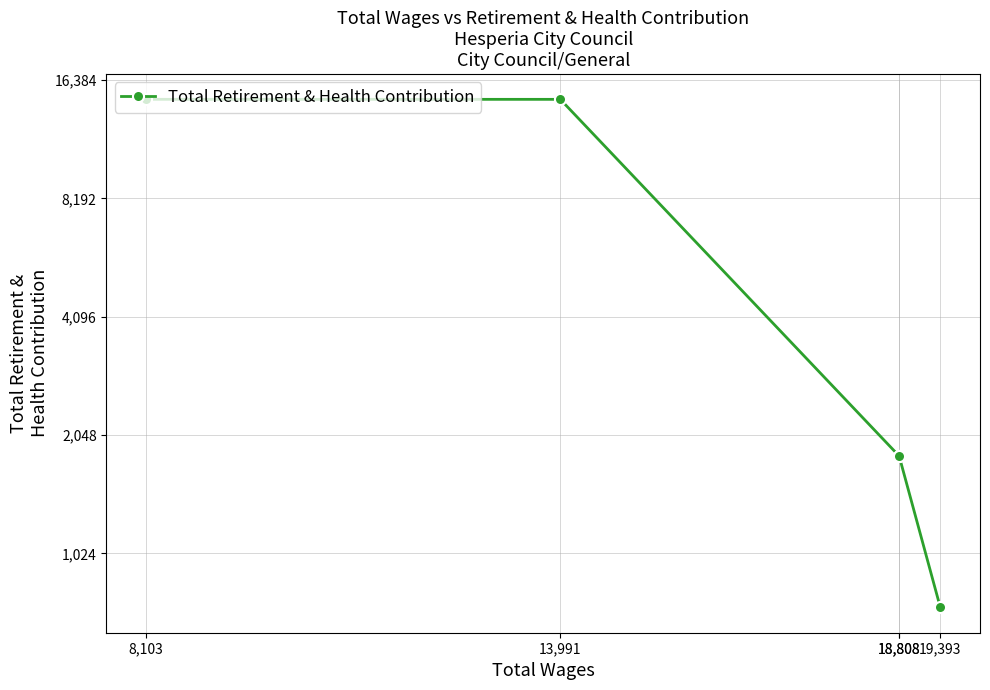

What is the ratio of the value at 8,103 to the value at 13,991?

1.0